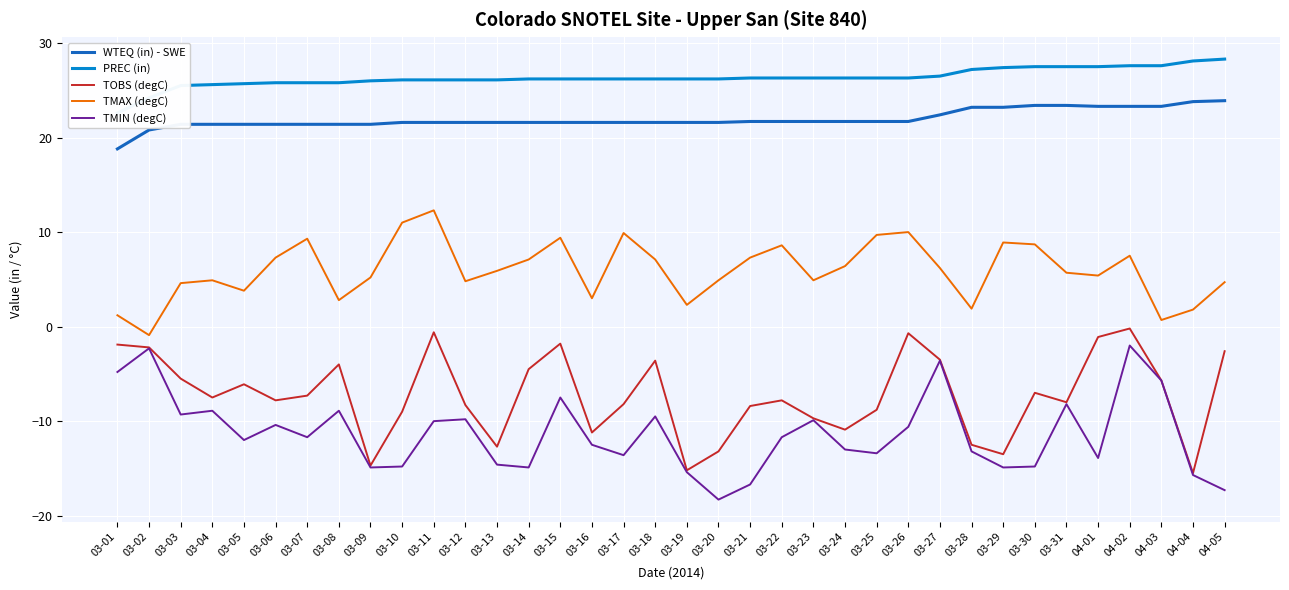

What is the difference between the maximum and second lowest values in the TOBS (degC) series?

15.0